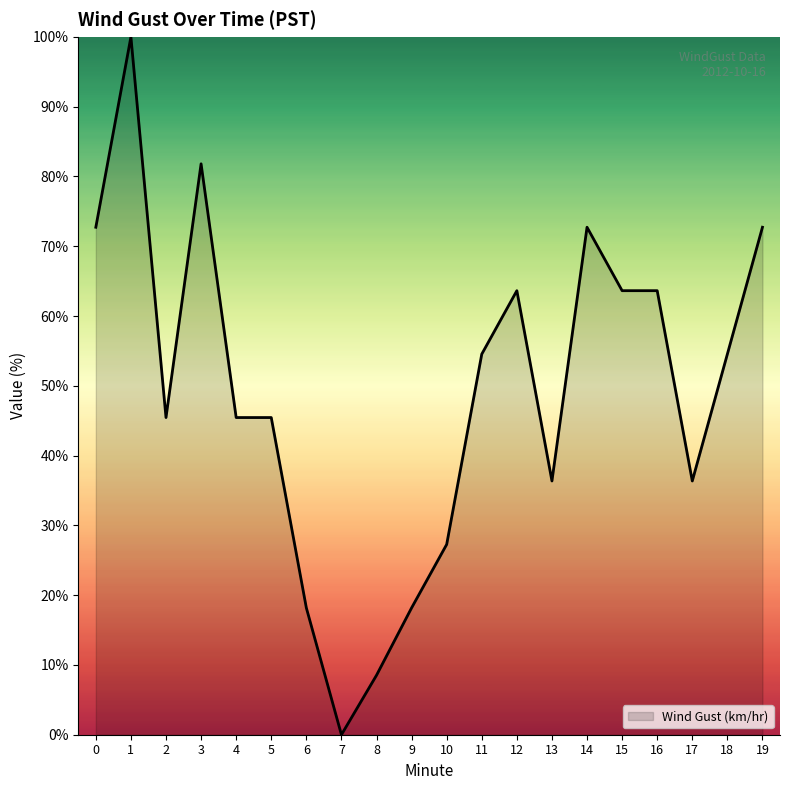

What is the change in value from 10 to 15?

+36.4